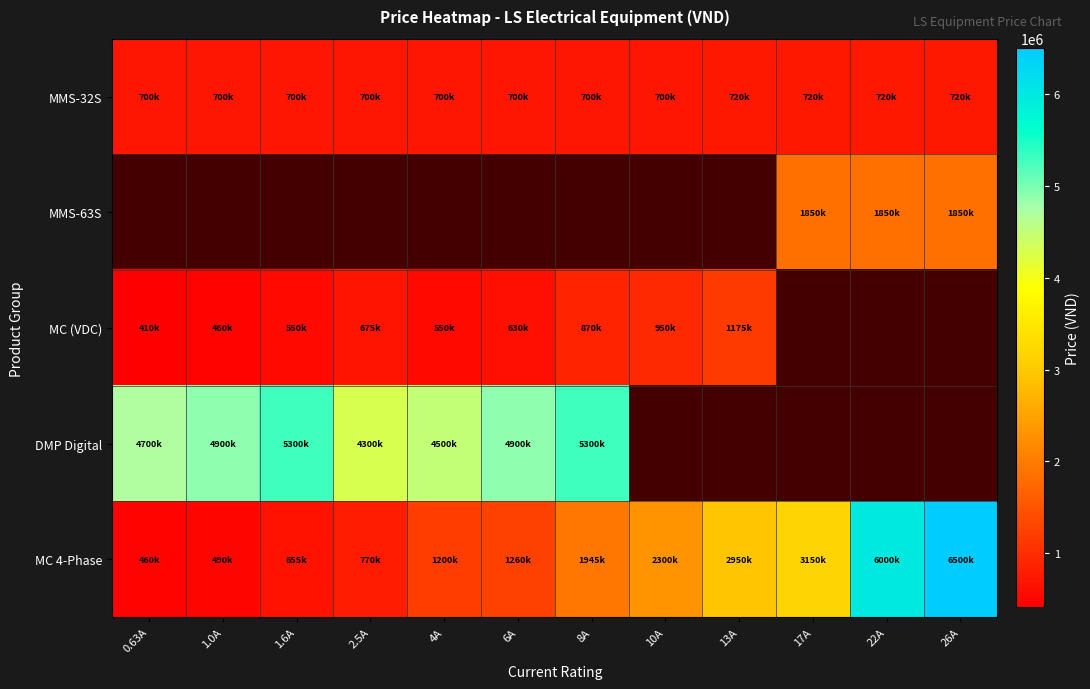

At which label does MC 4-Phase first exceed 1945000?

10A